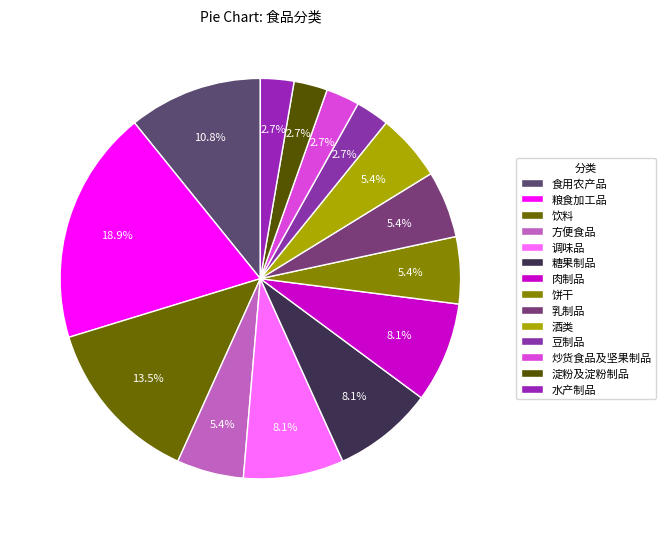

To the nearest percent, what is the combined percentage of 水产制品 and 炒货食品及坚果制品?

5%